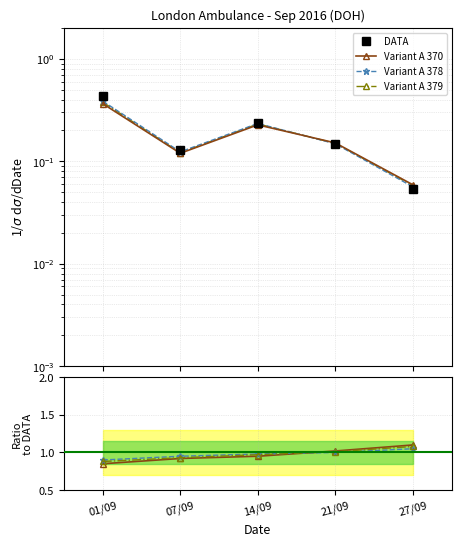

How many interior local valleys does the DATA series have?

1